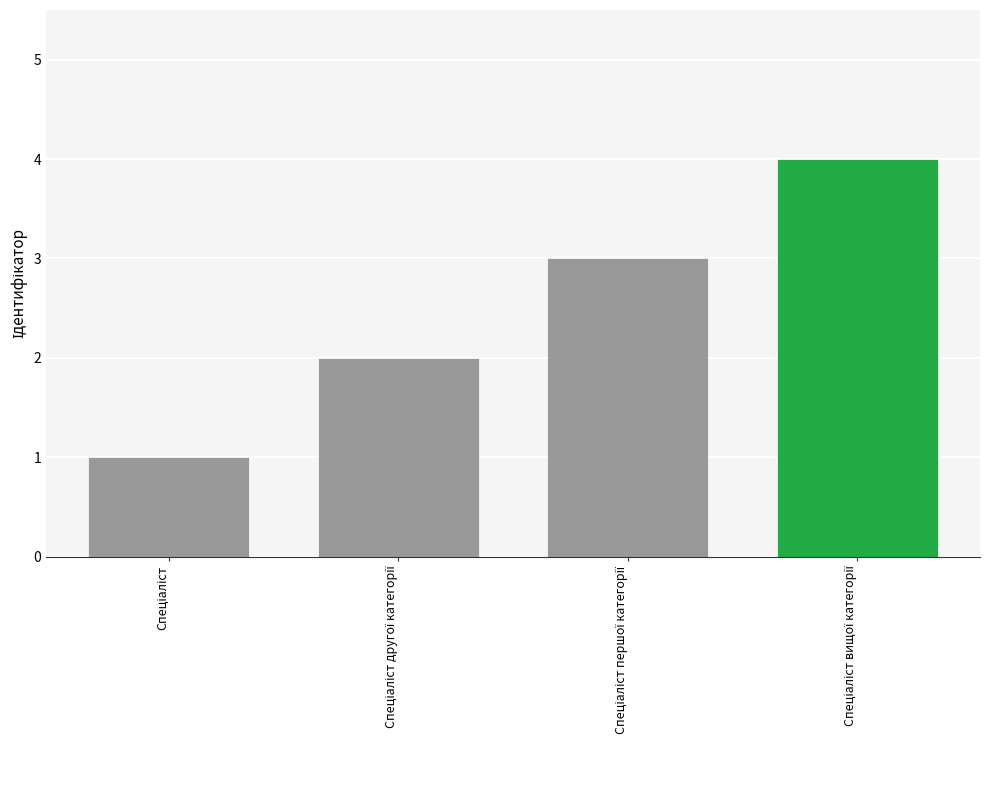

How many data points does each series have?

4